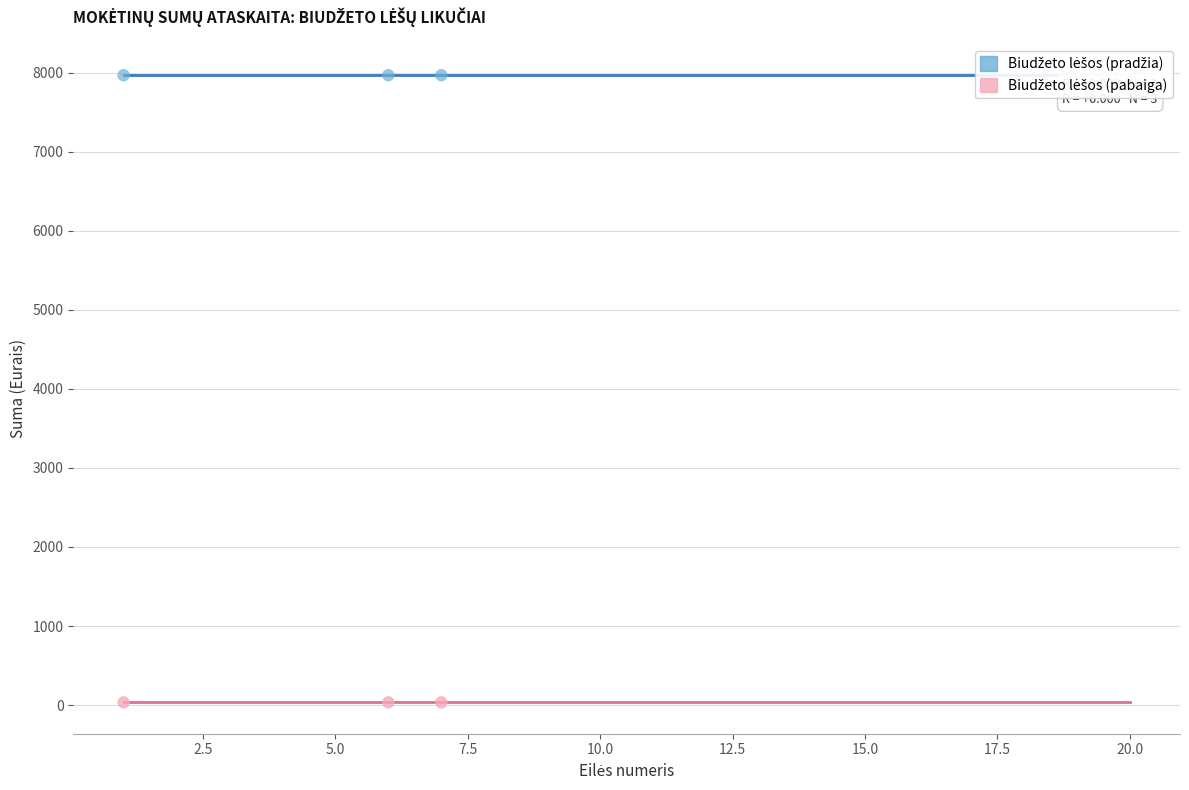

Across all data points, what is the average X value?

4.7